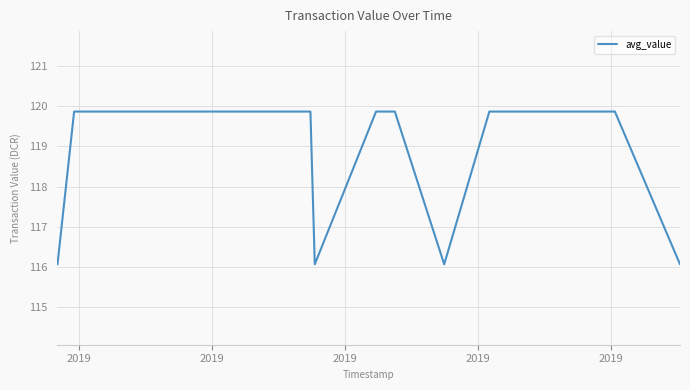

What is the difference between the maximum and minimum values?

3.8